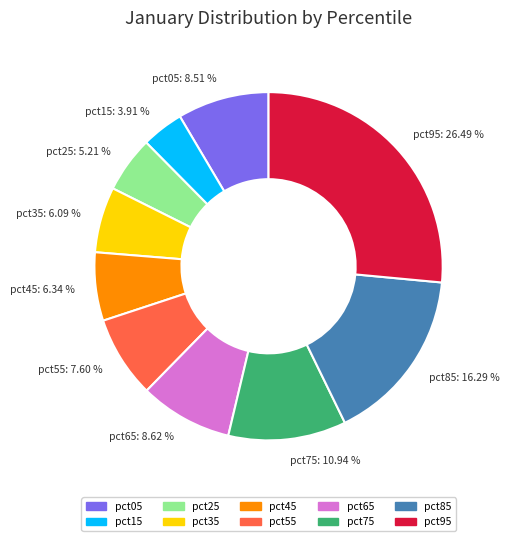

Count the number of slices in the pie.

10